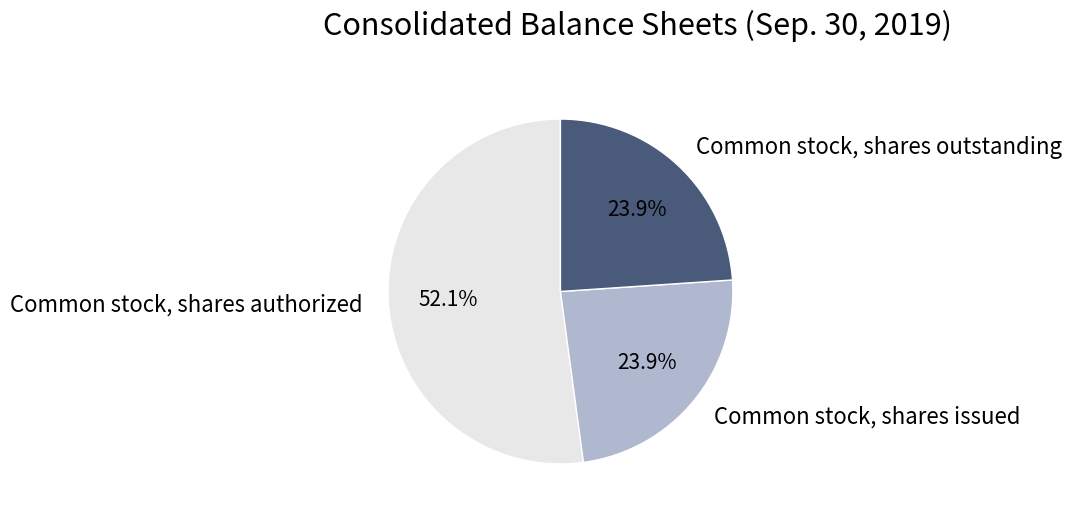

Is it true that Common stock, shares issued is 35% of the pie?

False